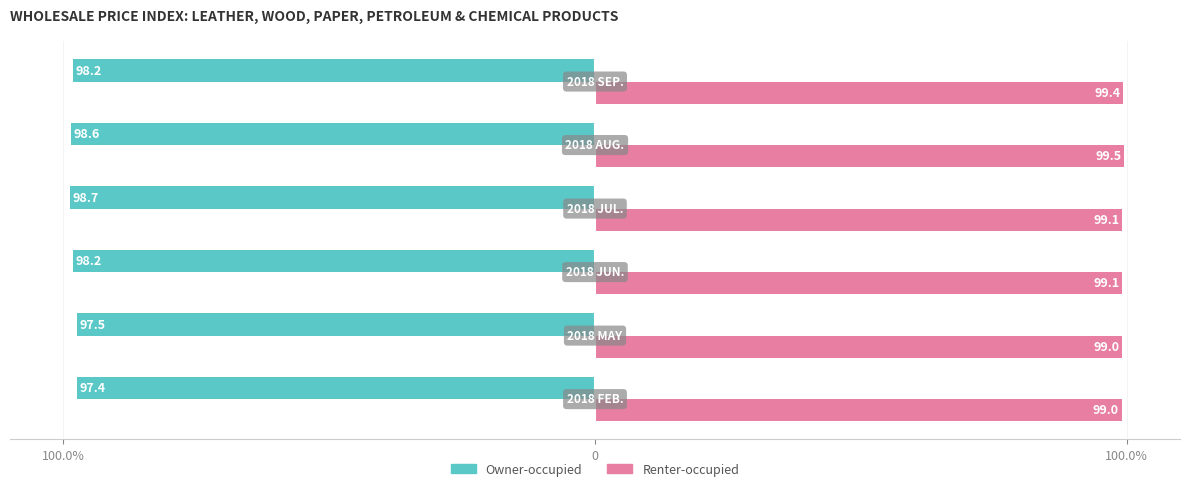

What are all the series names shown in the legend?

Owner-occupied, Renter-occupied